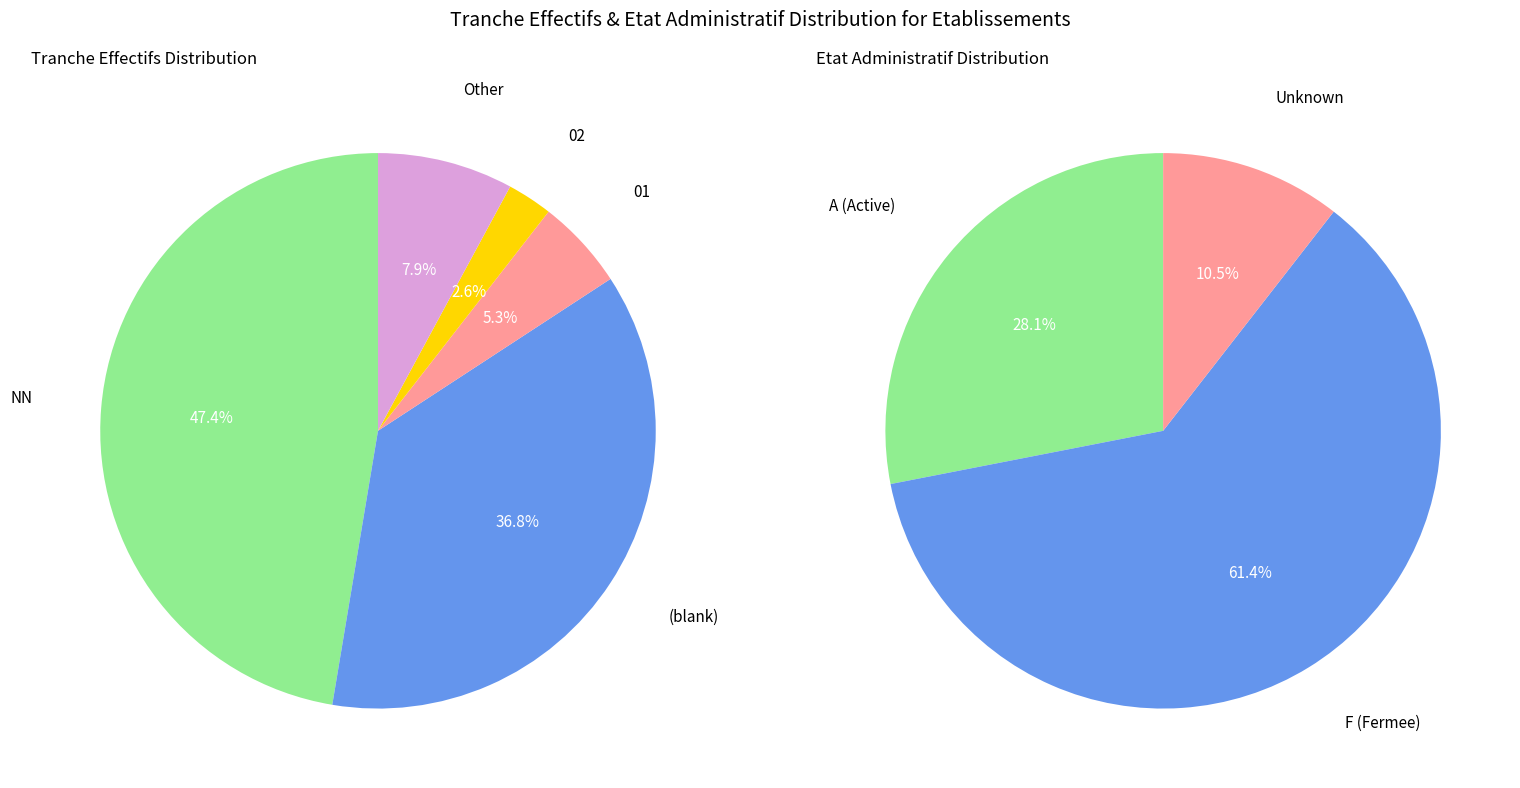

True or false:  accounts for 20% of the total.

False